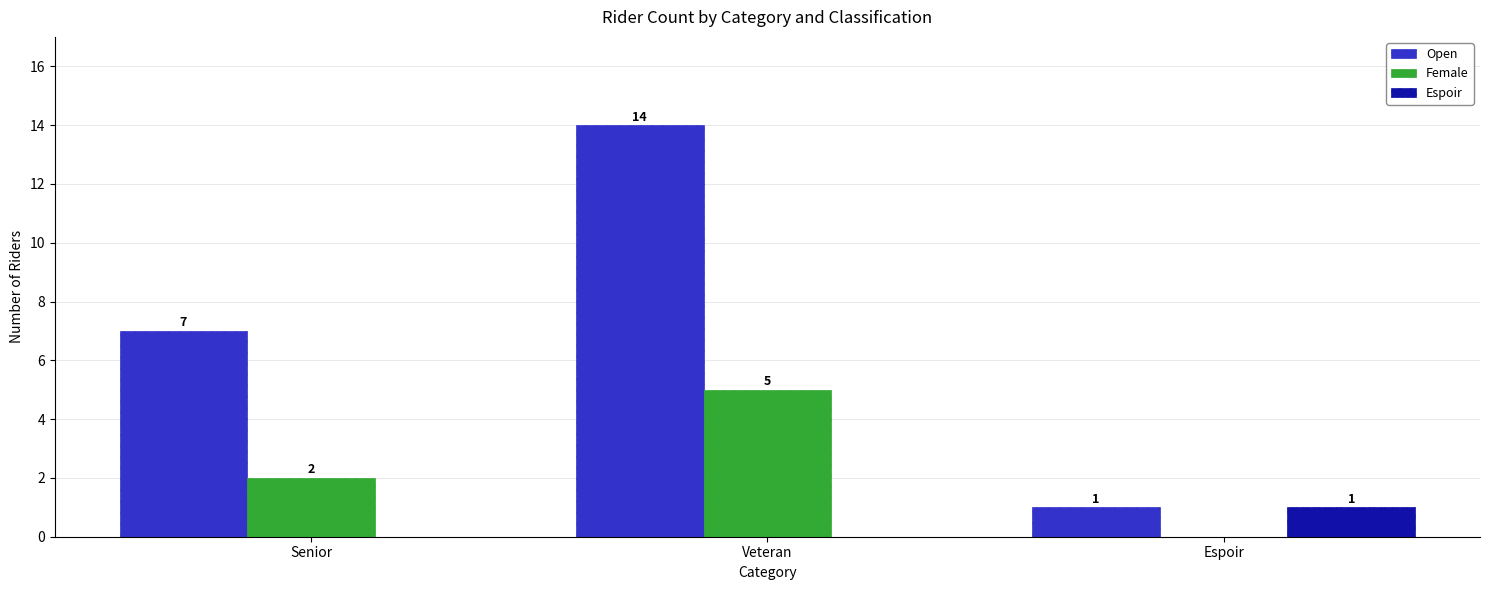

At which label is Open closest to 7?

Senior